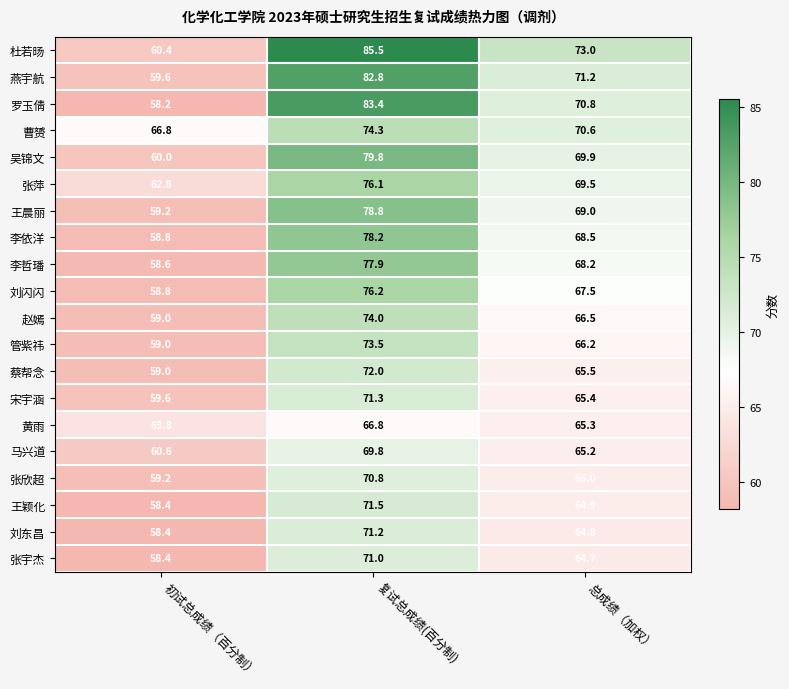

The value of 张宇杰 at 初试总成绩（百分制） is 87.4. True or false?

False